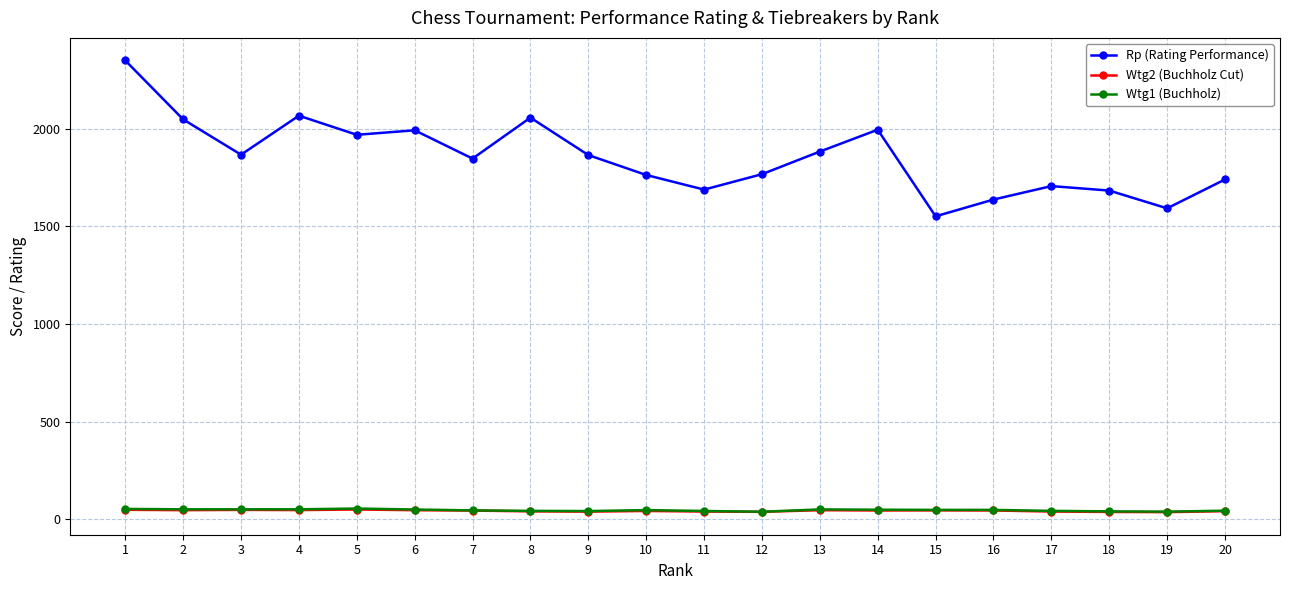

True or false: Rp (Rating Performance) has more than 1 interior local peaks.

True